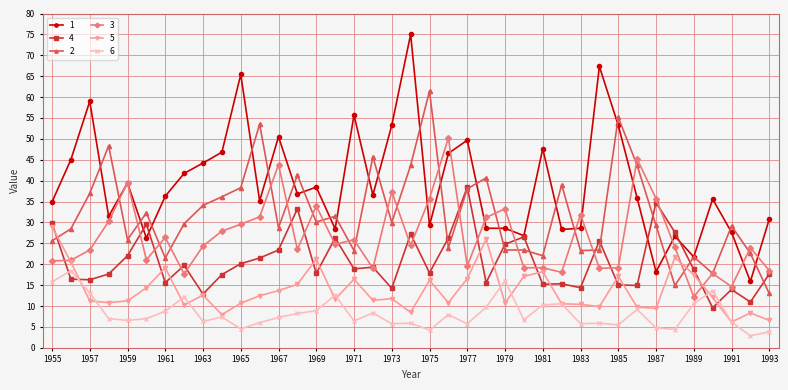

List the series in order of their peak value, lowest first.

6, 5, 4, 3, 2, 1